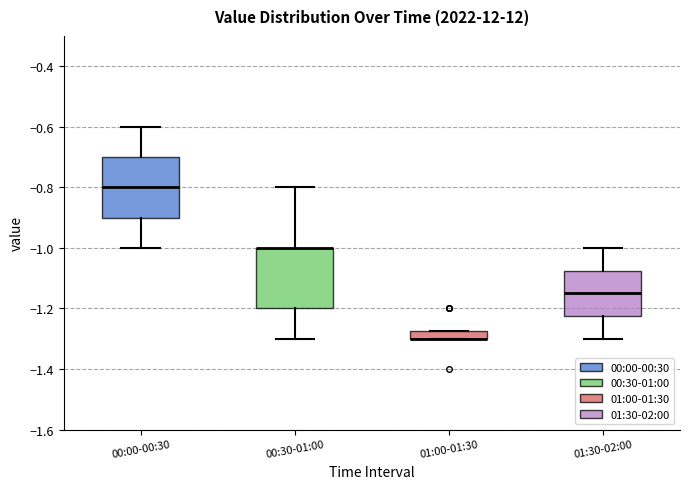

Where is the upper edge of the box for 01:00-01:30 on the y-axis? The values are not printed on the chart, so give them approximately, as read against the axis.

-1.28